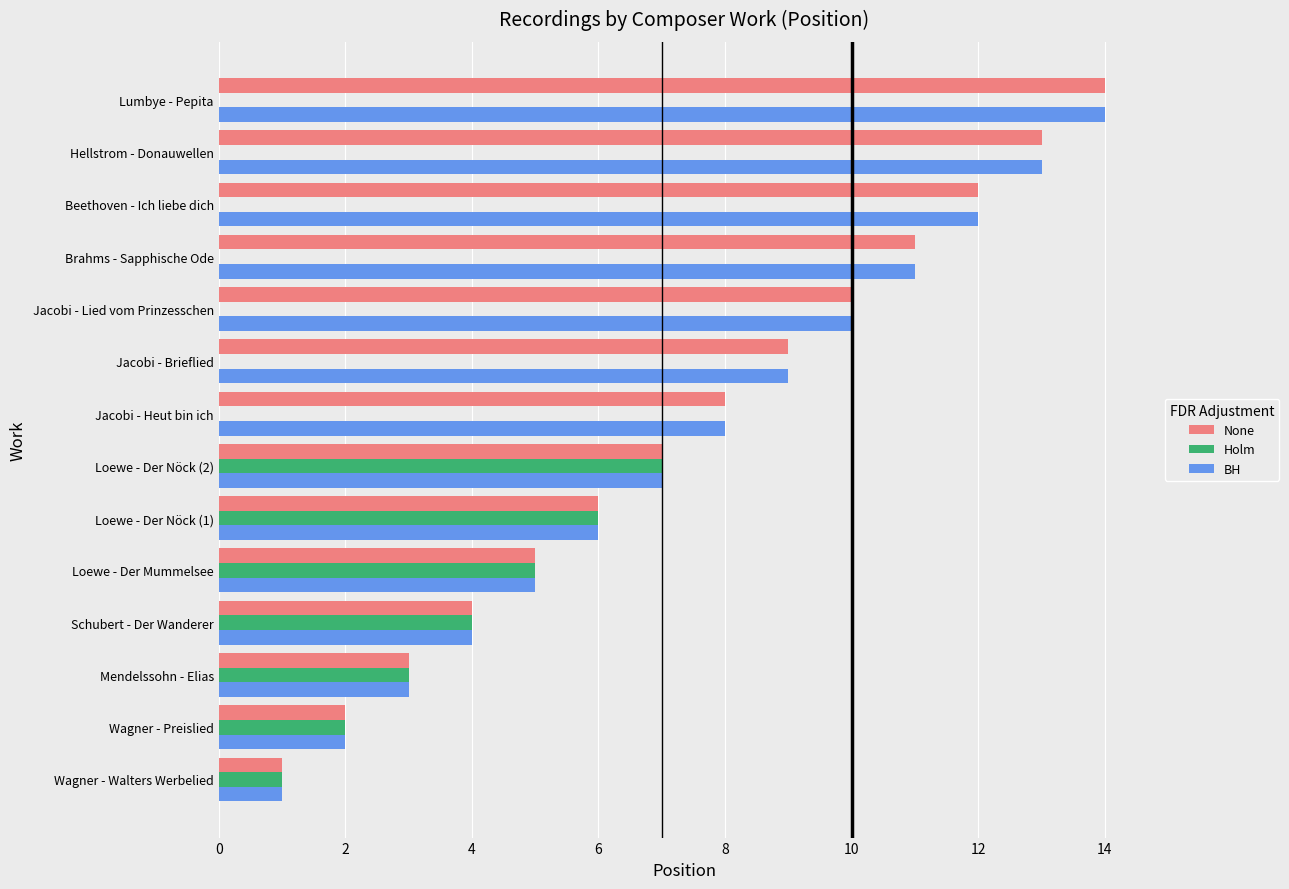

True or false: BH has a value of 1 at Wagner - Walters Werbelied.

True